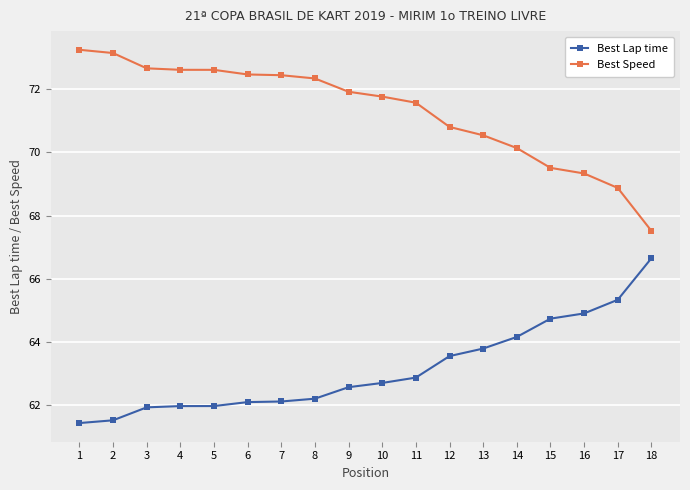

How many categories are shown in the chart?

18